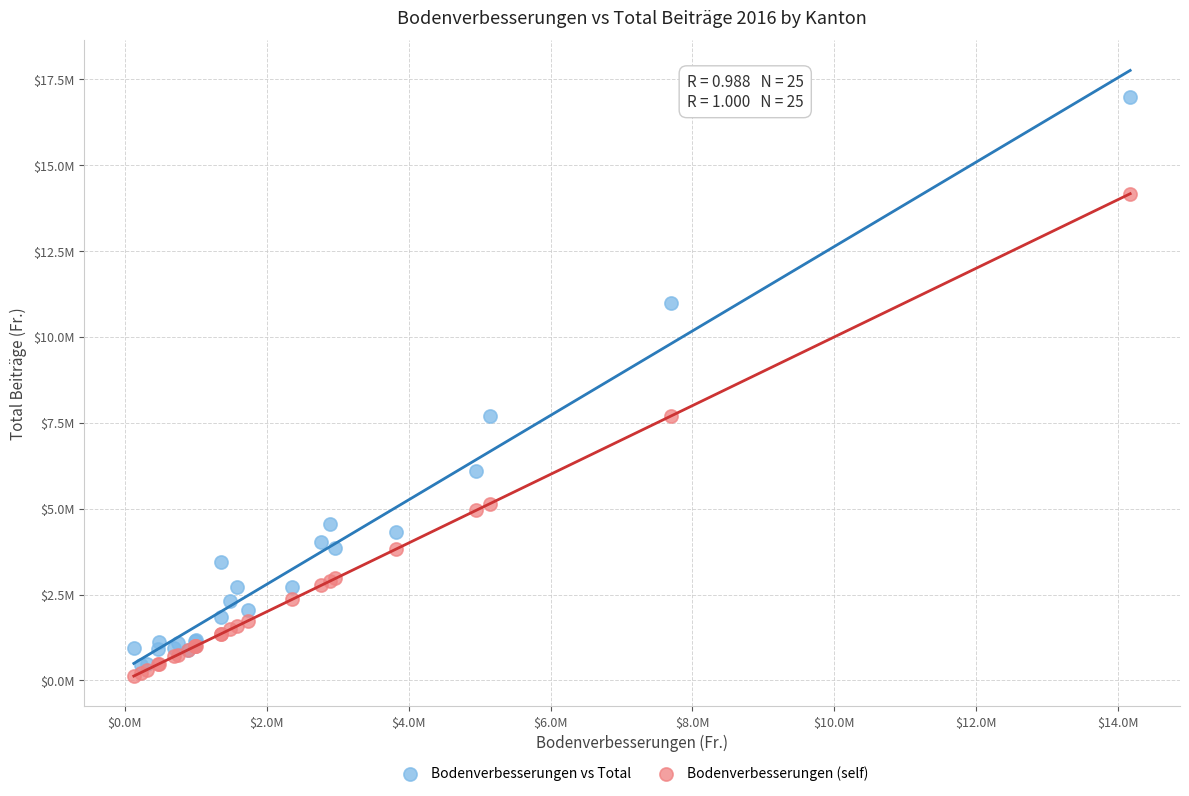

What are all the series names shown in the legend?

Bodenverbesserungen vs Total, Bodenverbesserungen (self)